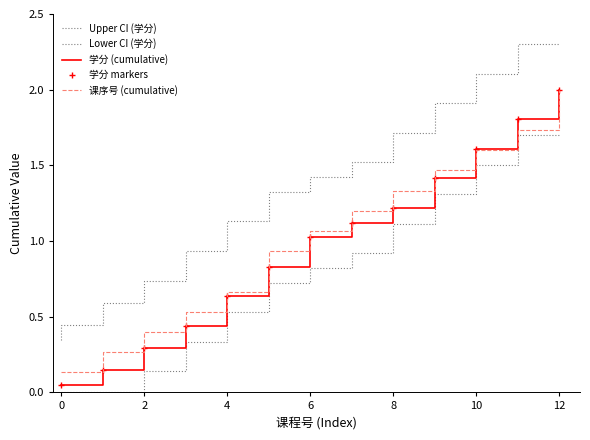

What is the sum of all 课序号 (cumulative) values?

13.3